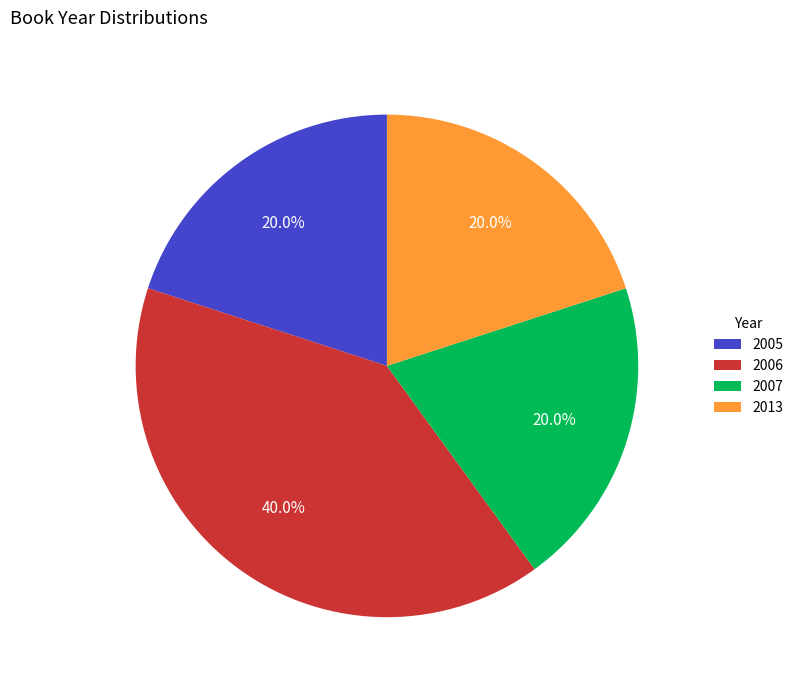

Between 2007 and 2006, which is larger?

2006